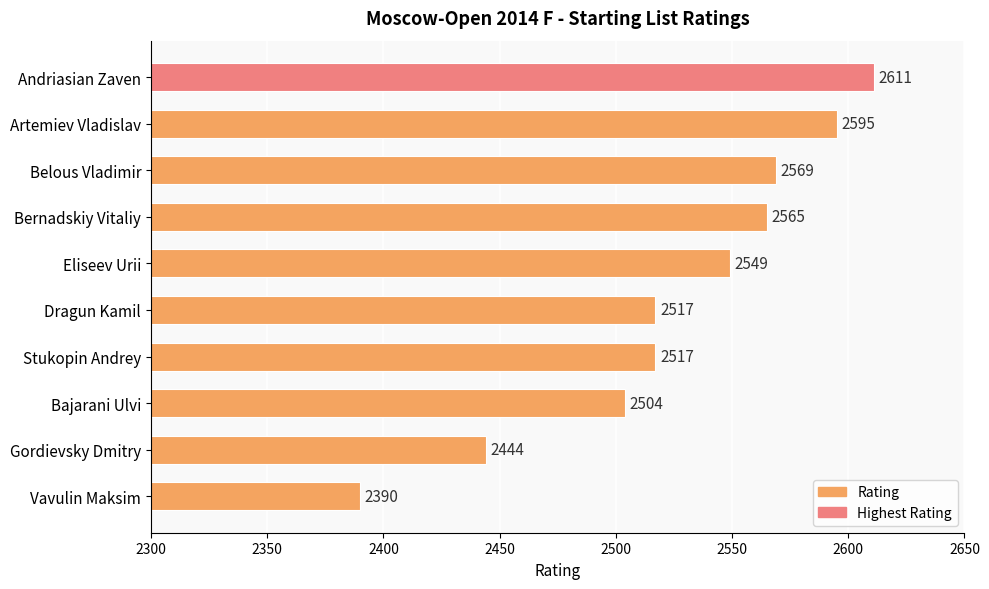

Is it true that the value at Bajarani Ulvi is 1361?

False